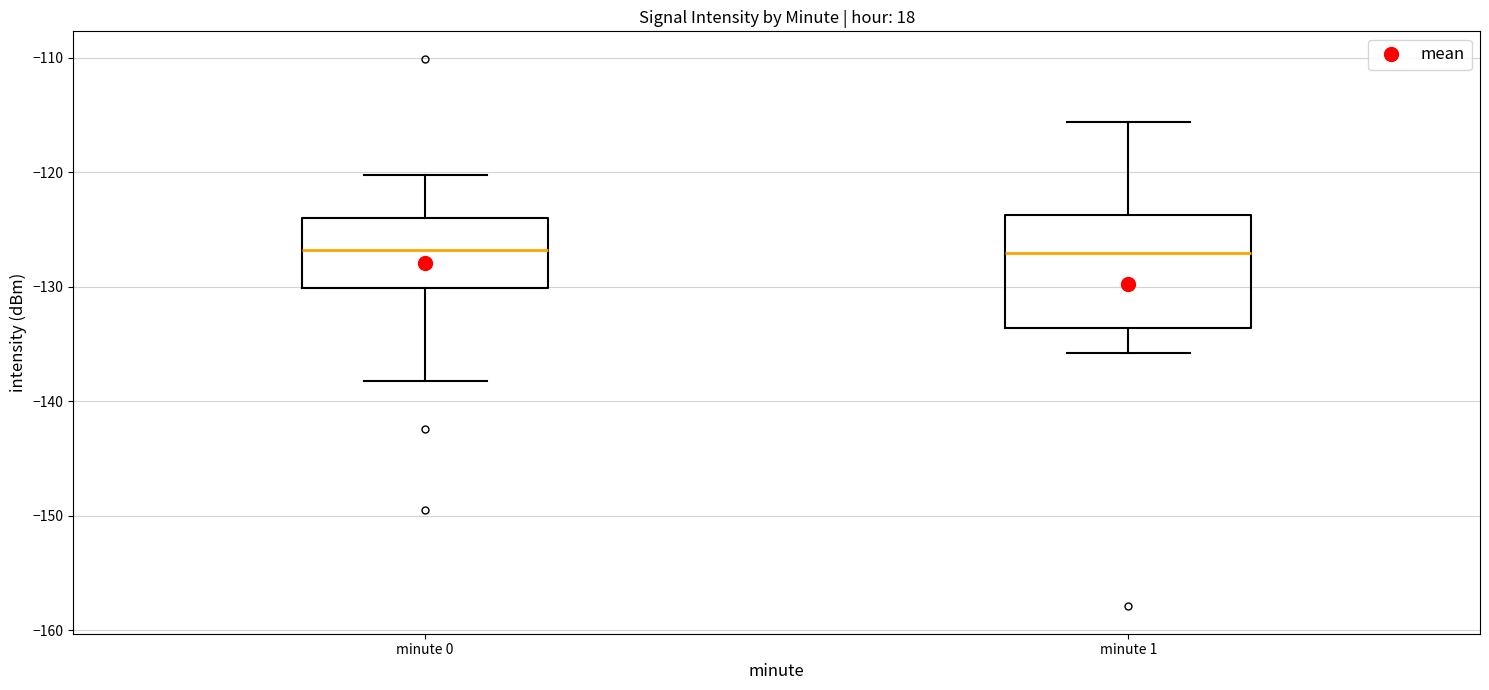

Reading left to right, read every box against the y-axis: the position of its median line, the range the box covers, and the ends of its whiskers. The values are not printed on the chart, so give them approximately, as read against the axis.

minute 0: median -127, box -130 to -124, whiskers -138 to -120
minute 1: median -127, box -134 to -124, whiskers -136 to -116